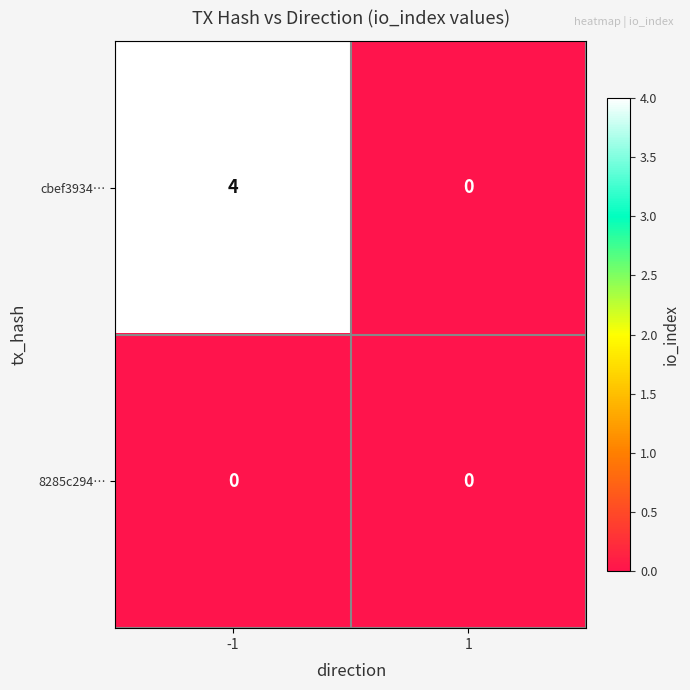

Reading left to right, what are all the values shown in this chart?

cbef3934…: 4	0
8285c294…: 0	0